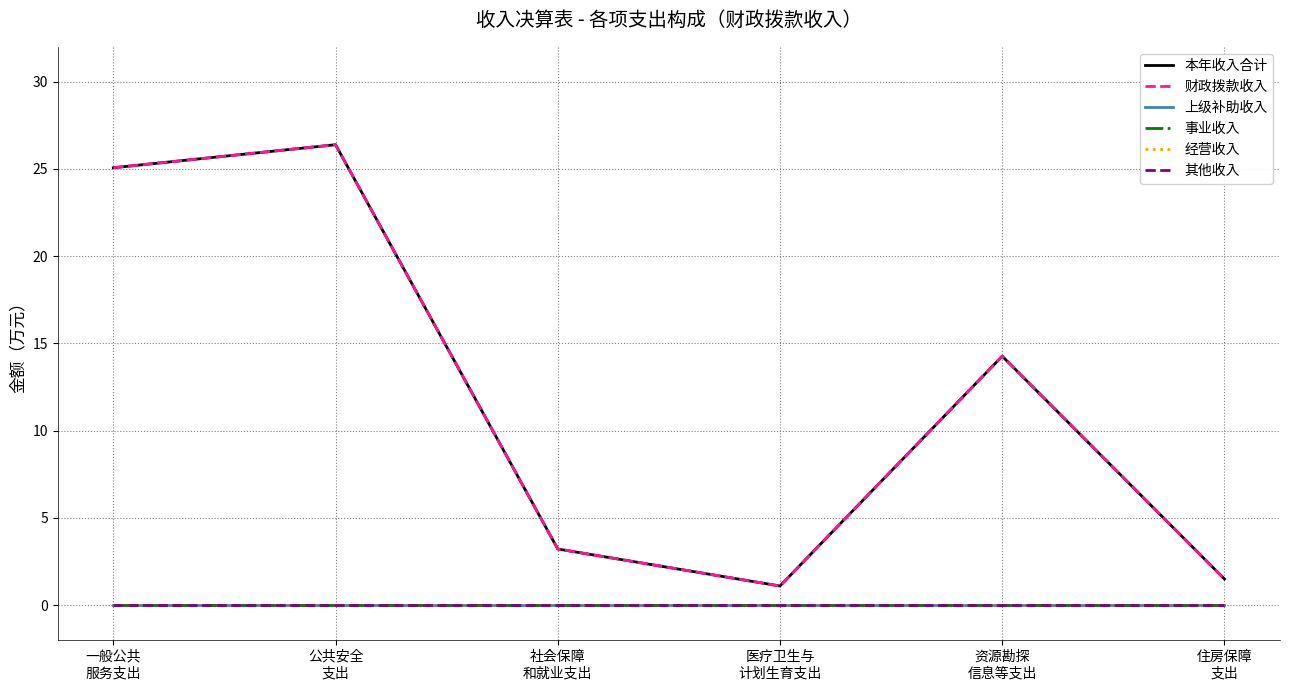

Does the chart display data point markers on the line(s)?

No